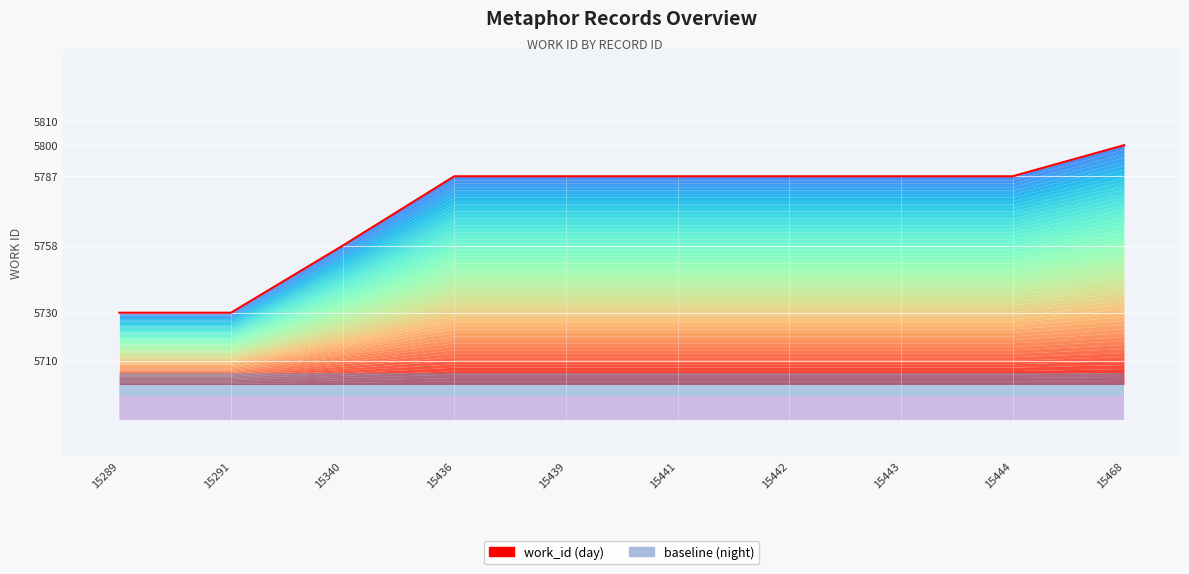

At which label does the data first exceed 5787?

15468